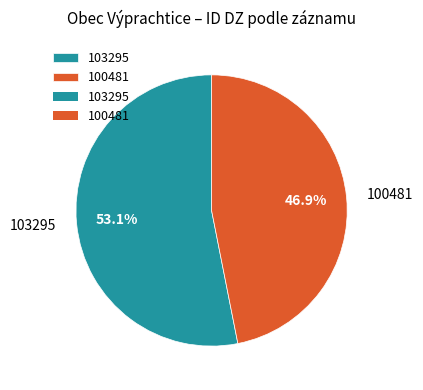

How much of the chart is everything except 100481?

53.1%